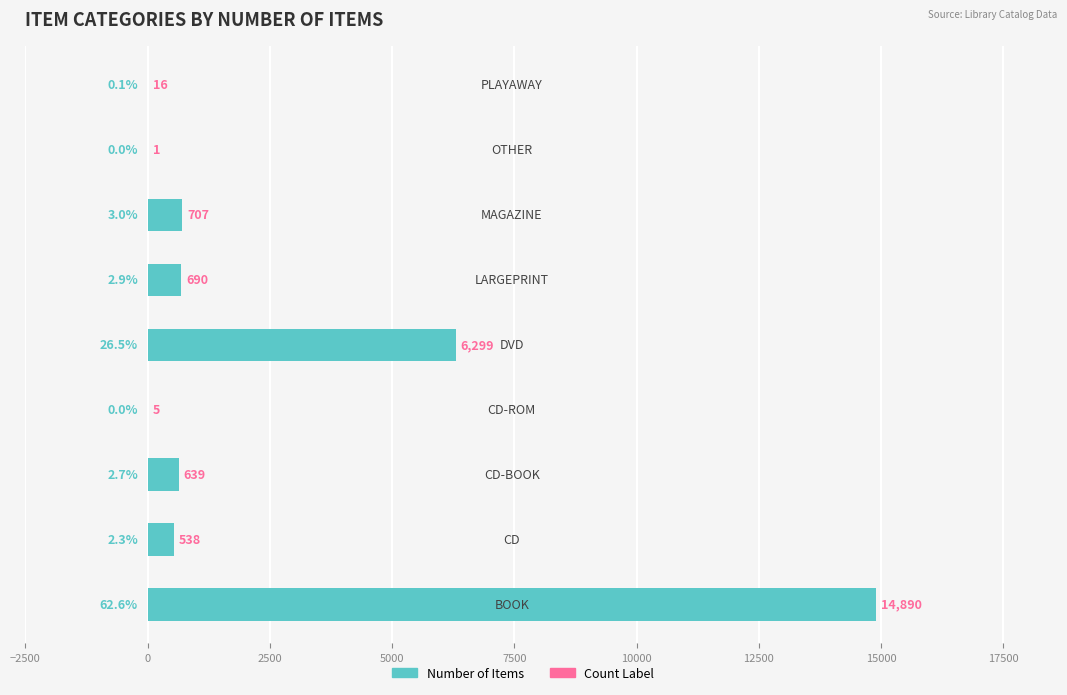

What is the sum of all values?

23785